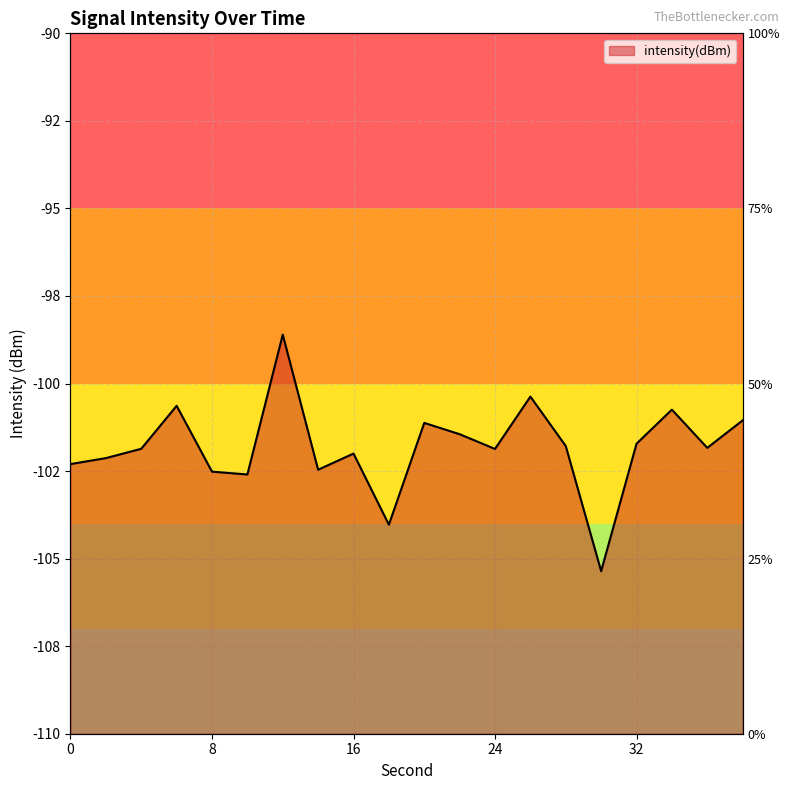

What is the sum of all values?

-2036.5